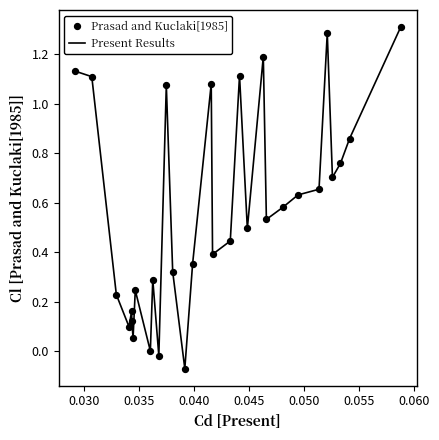

What is the difference between the maximum and minimum values?

1.4